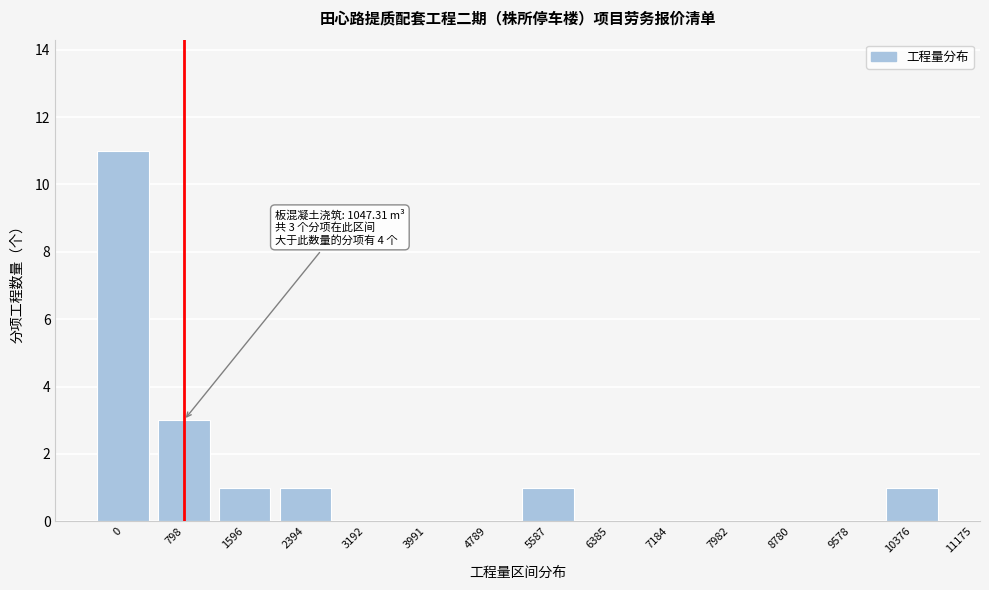

Reading right to left, list all the values displayed in this chart.

10376=1	9578=0	8780=0	7982=0	7184=0	6385=0	5587=1	4789=0	3991=0	3192=0	2394=1	1596=1	798=3	0=11